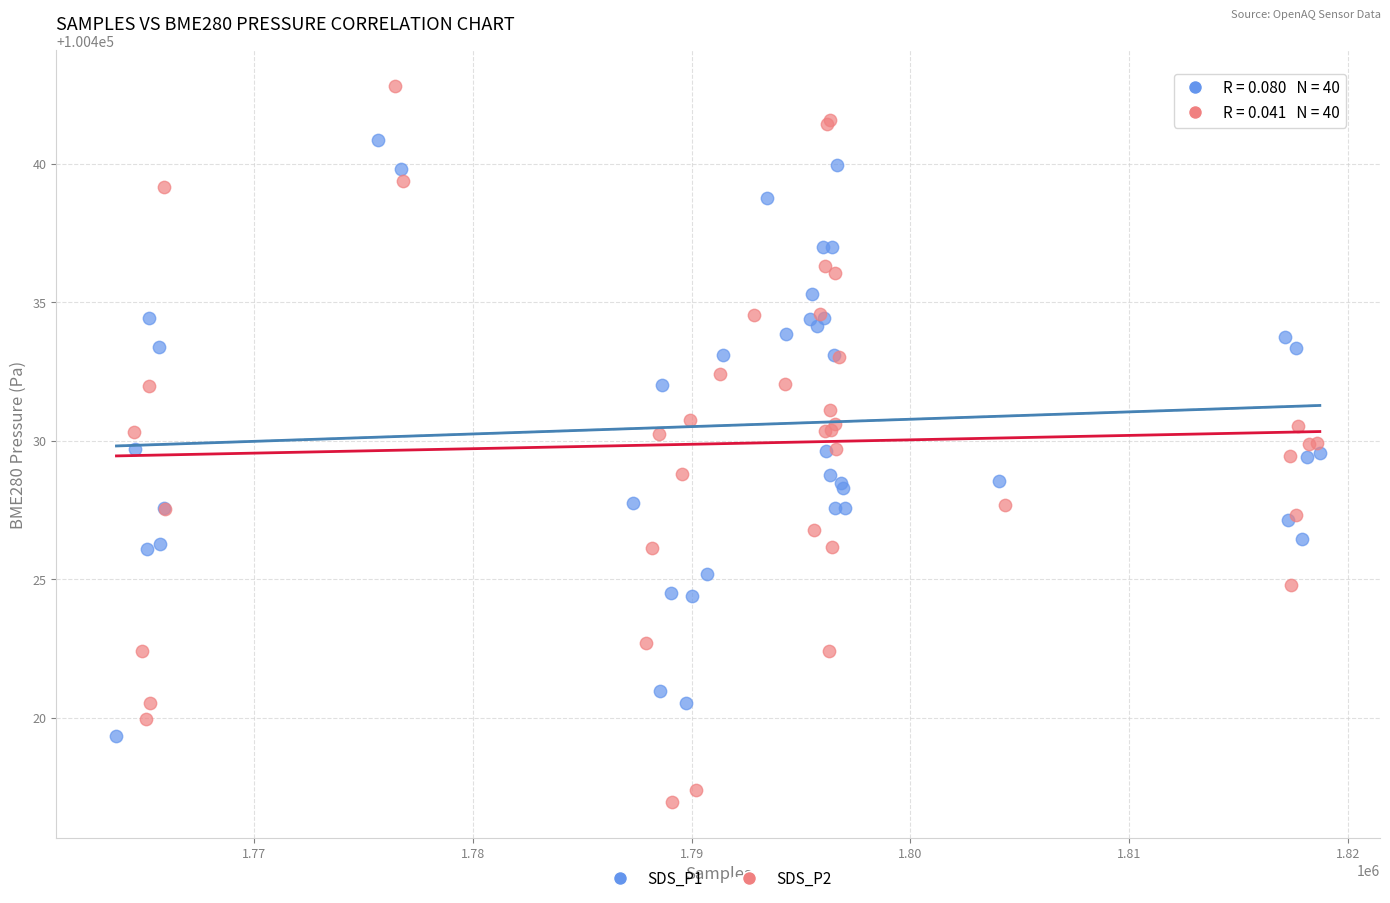

Which series contains the highest Y value?

SDS_P2